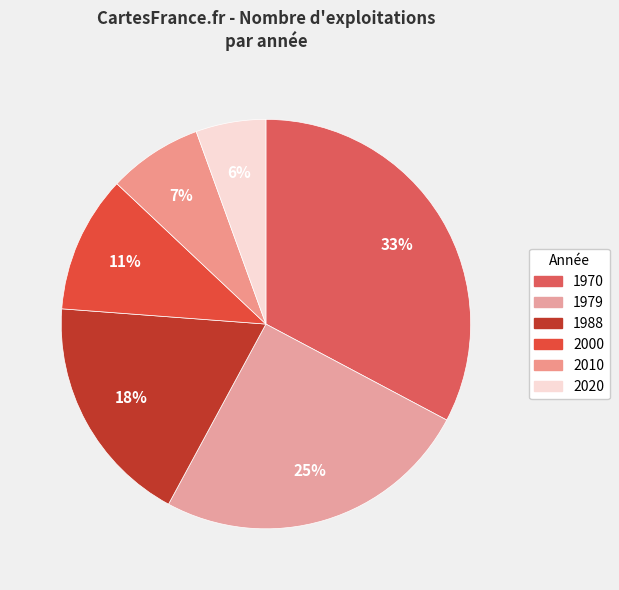

True or false: 2010 accounts for 15% of the total.

False